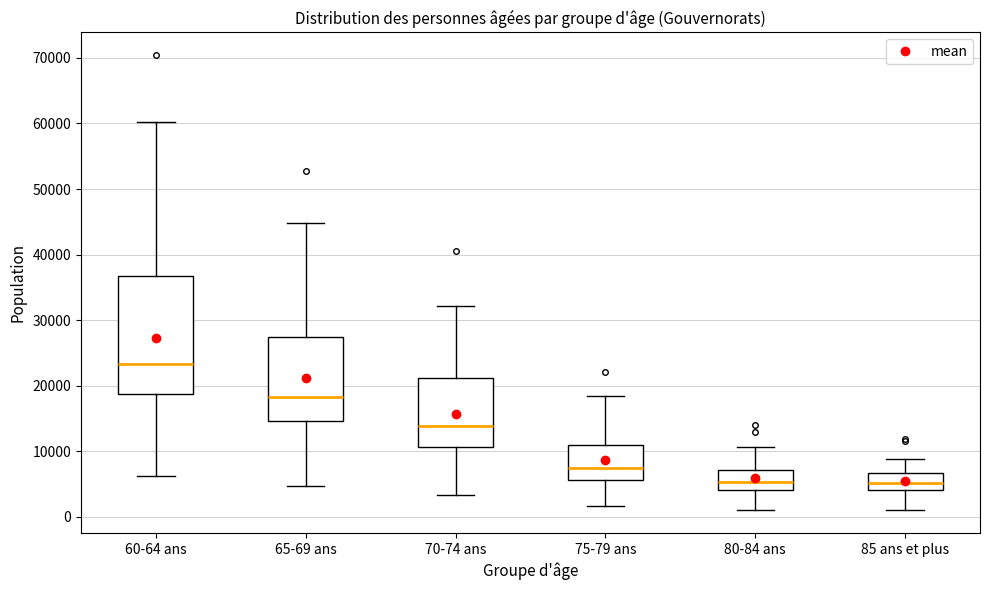

Which box has the highest median line?

60-64 ans